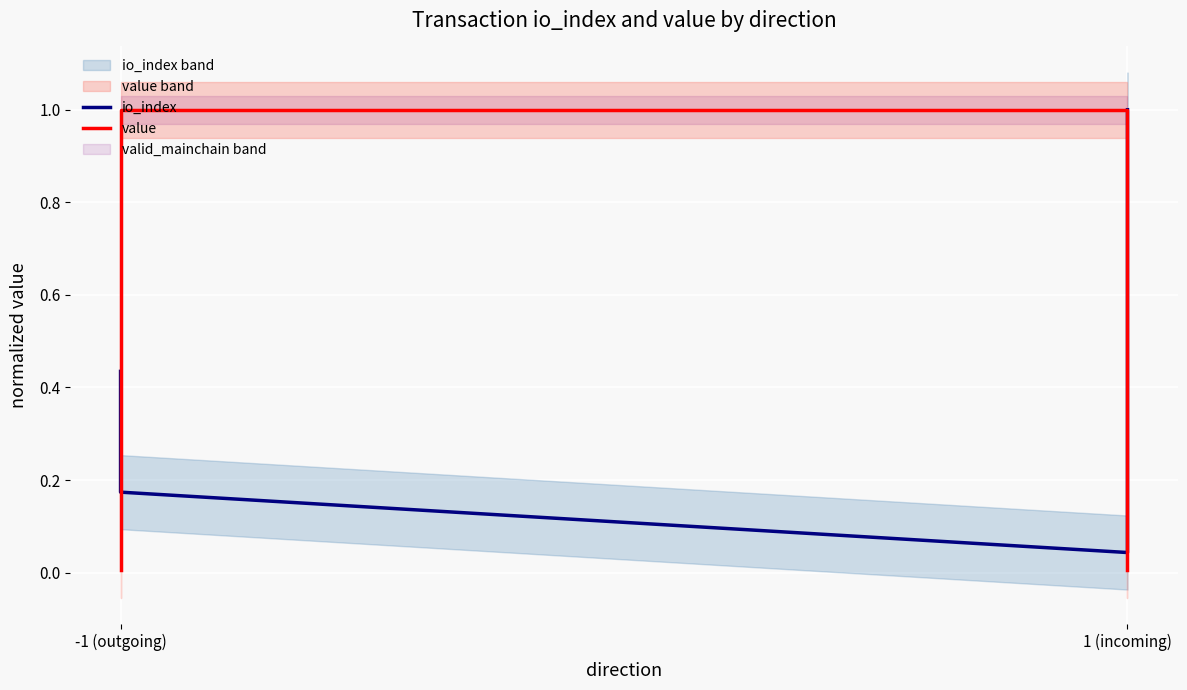

Which series has the largest total across all categories?

value